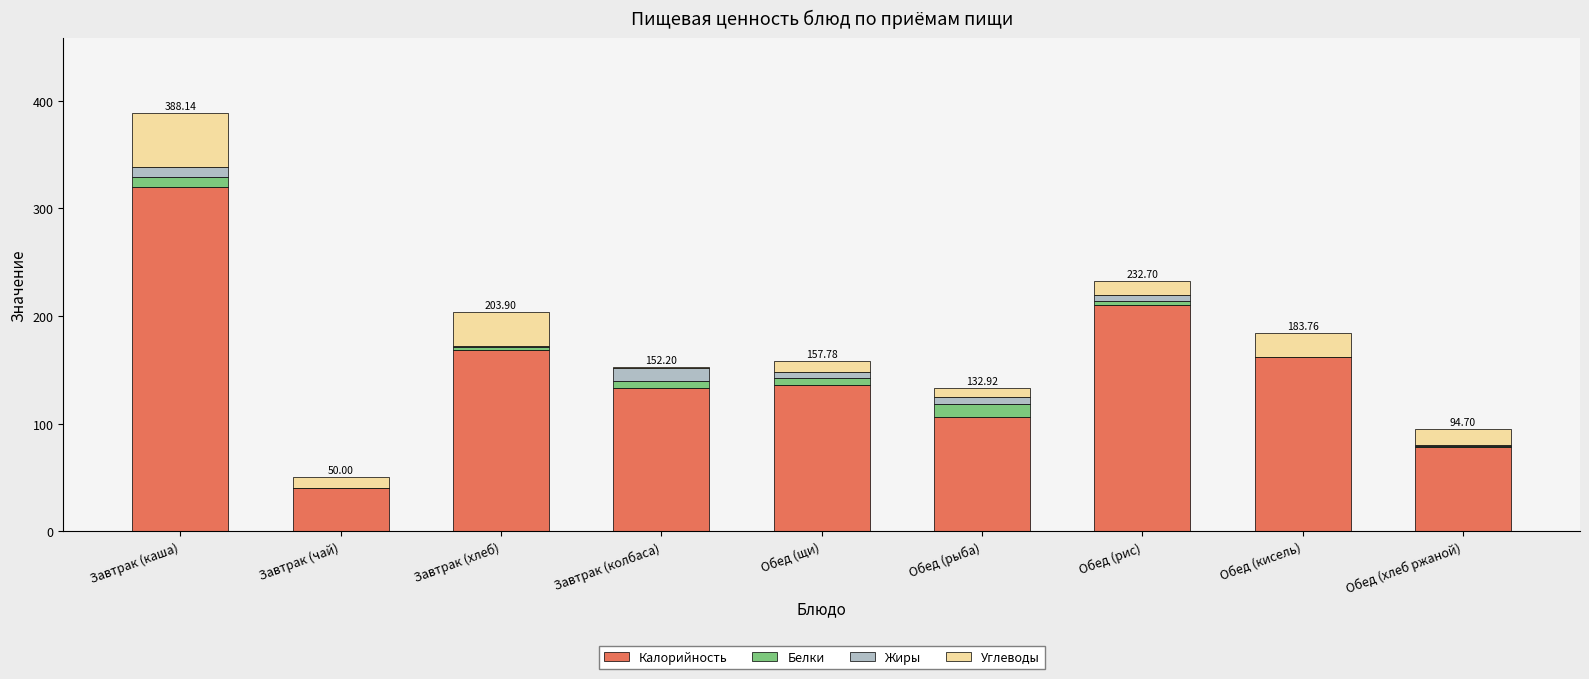

At which category is the sum across all series the highest?

Завтрак (каша)